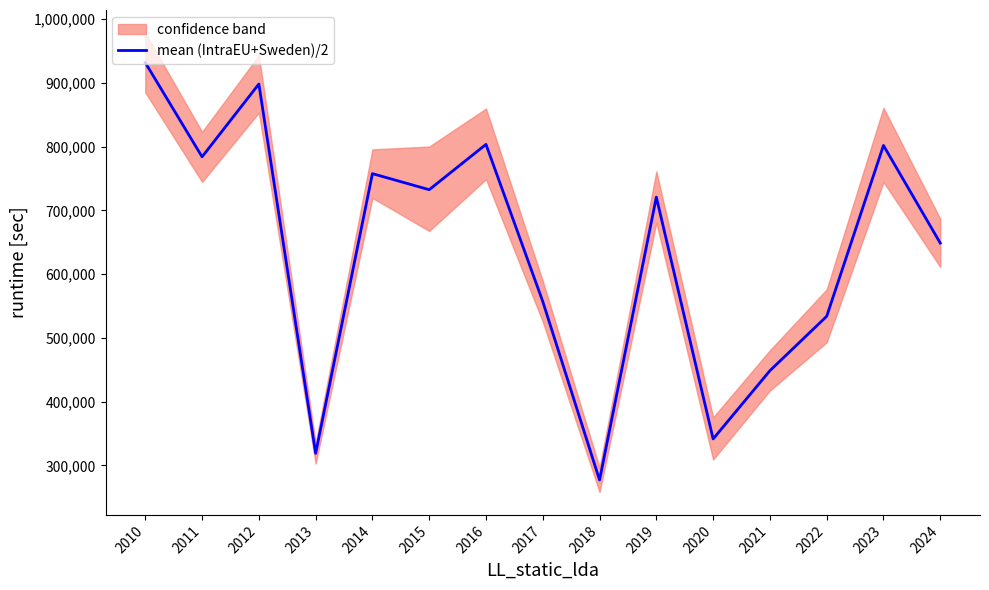

Reading right to left, list all the values displayed in this chart.

2024=648750.0	2023=801840.0	2022=533889.0	2021=448614.0	2020=341564.0	2019=720789.0	2018=277172.5	2017=557090.5	2016=803508.0	2015=732444.0	2014=757606.5	2013=318931.0	2012=898186.5	2011=783983.0	2010=931647.5